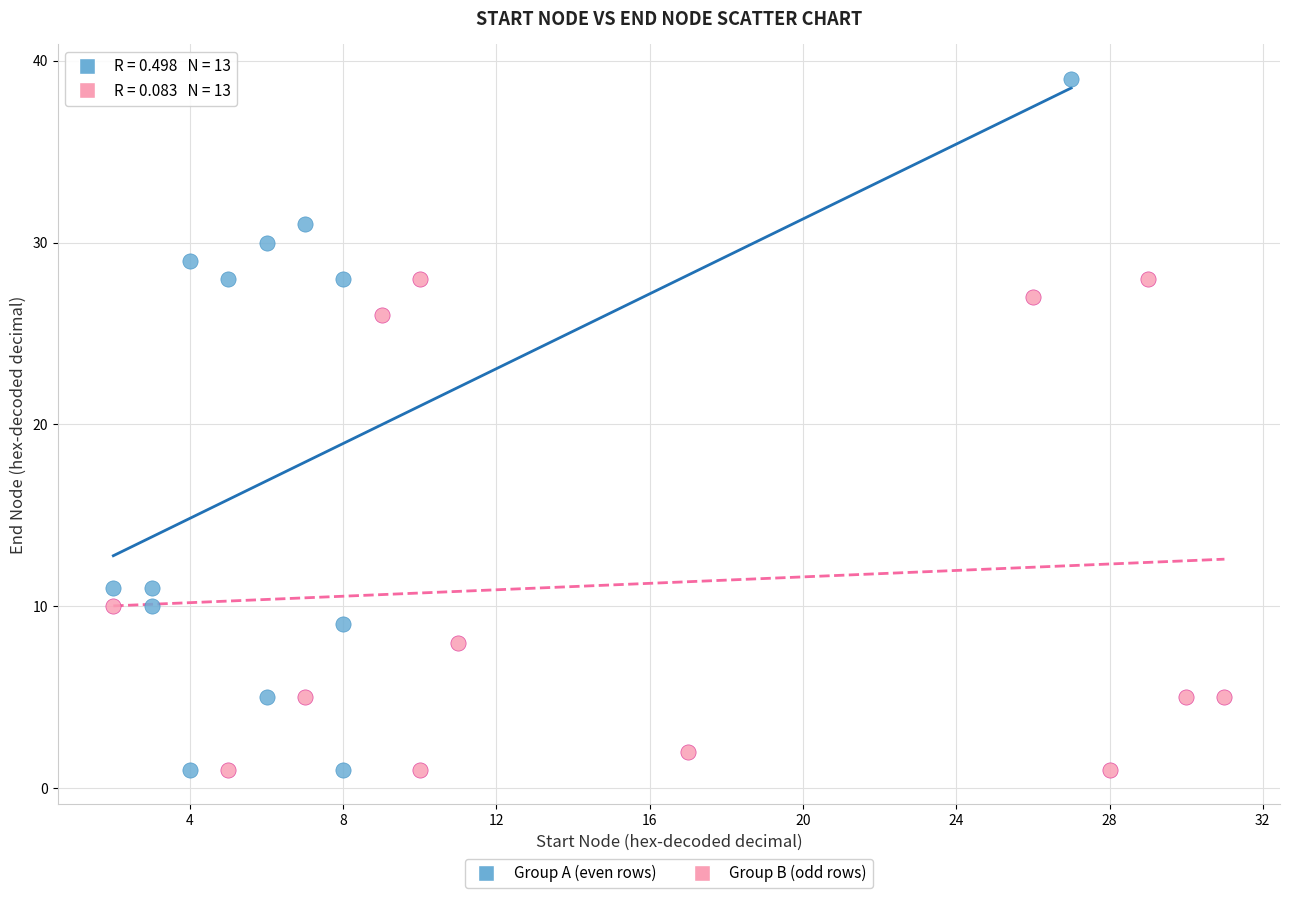

What are all the series names shown in the legend?

Group A (even rows), Group B (odd rows)